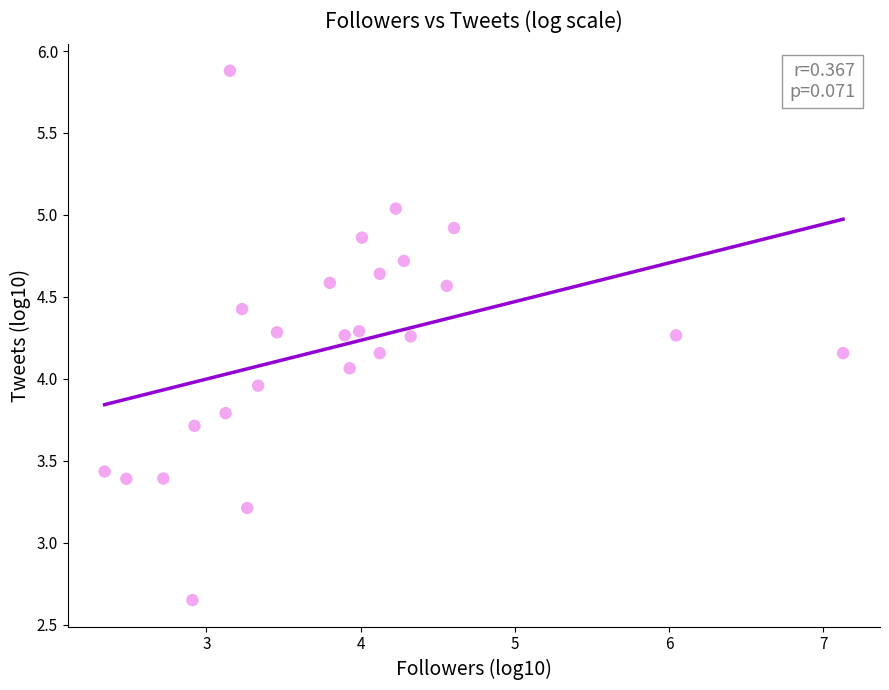

What is the range of Y values (max minus min)?

3.2